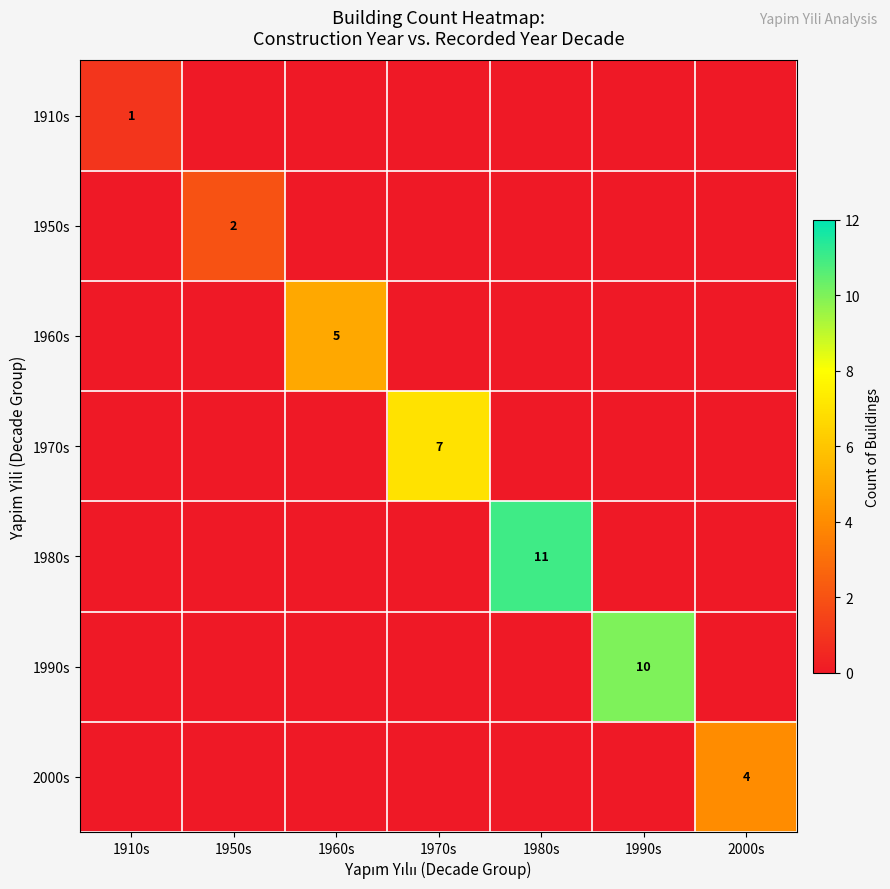

What is the maximum value for 1980s?

11